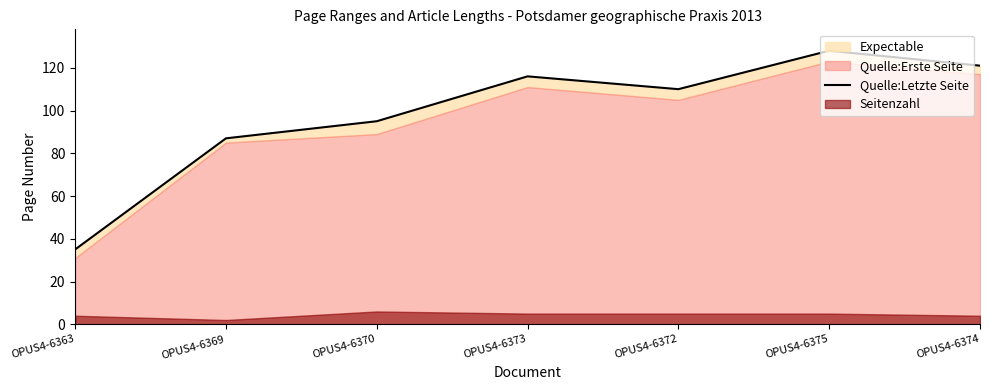

True or false: the data shows 110 at OPUS4-6372.

True